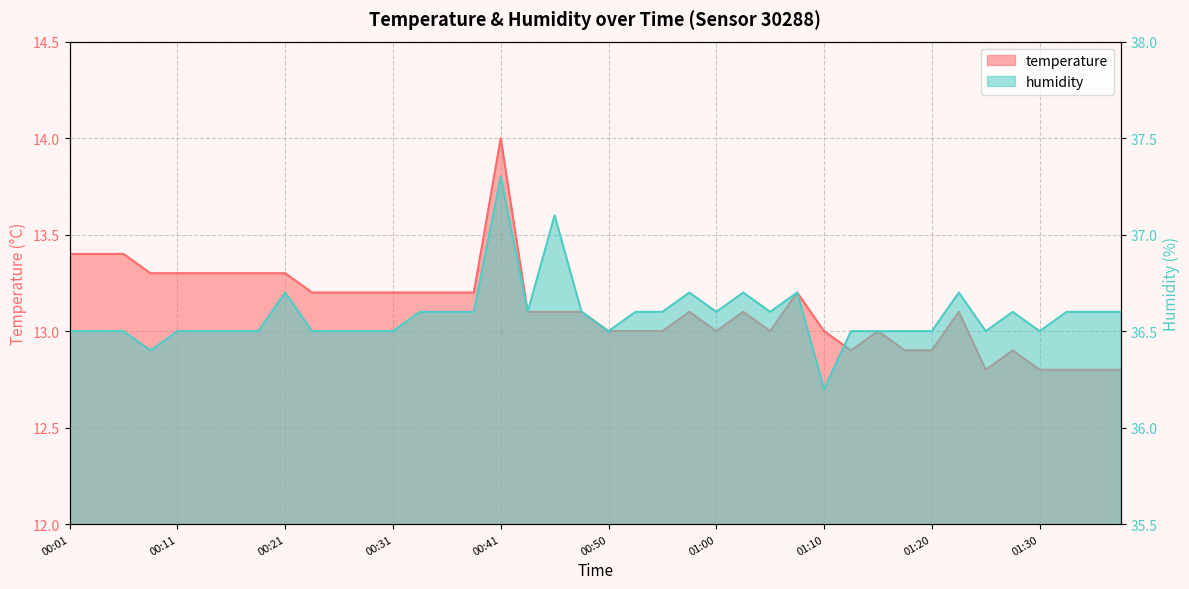

What is the approximate value of humidity at 00:09?

36.4